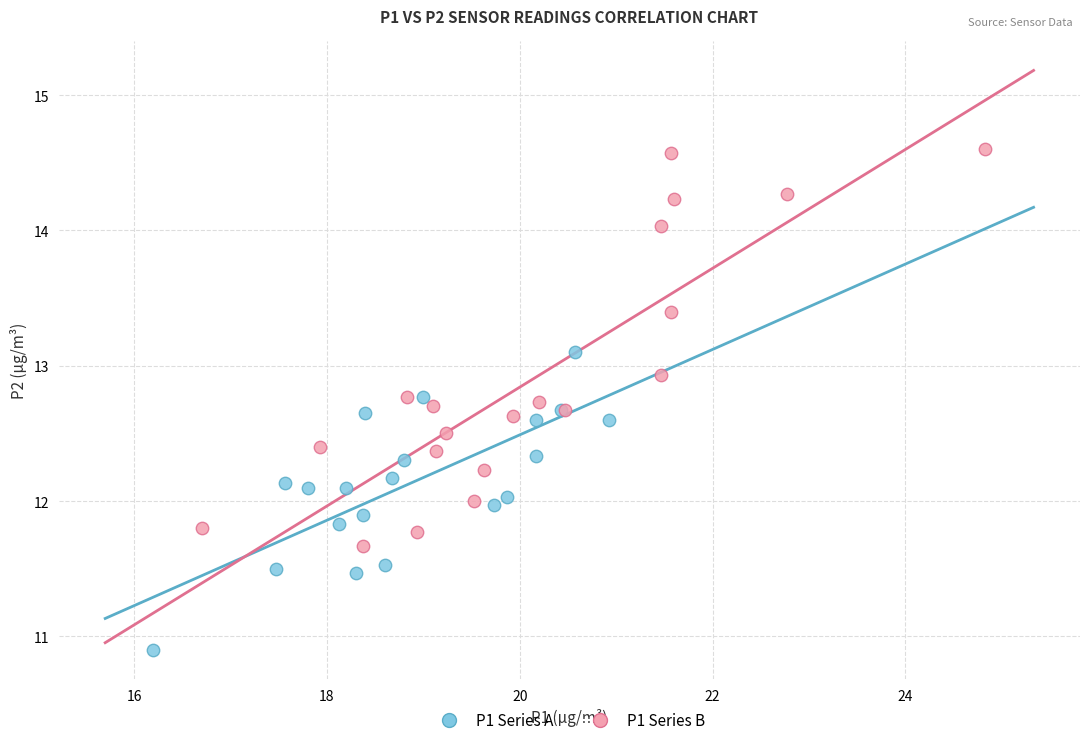

Which series reaches the maximum Y coordinate?

P1 Series B